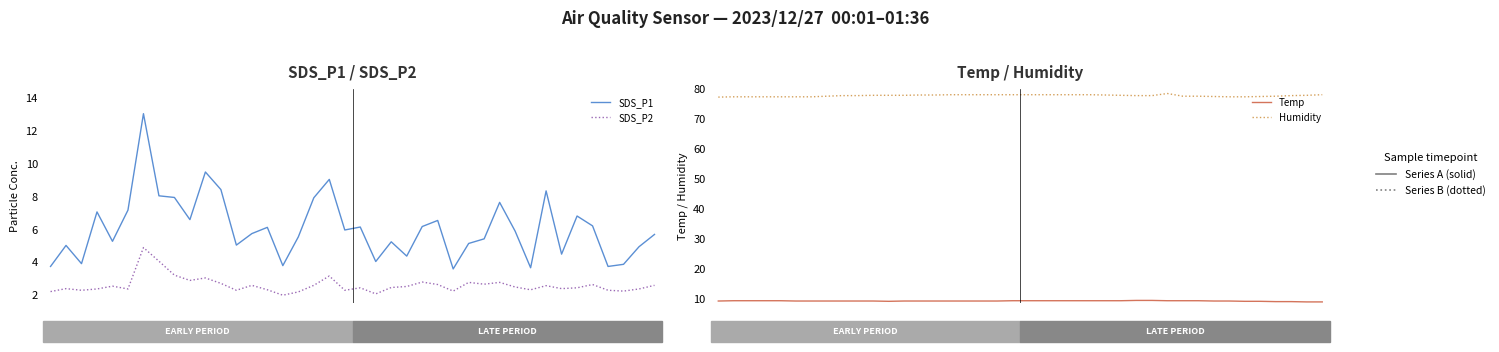

Is it true that Humidity equals 78.2 at 20?

True